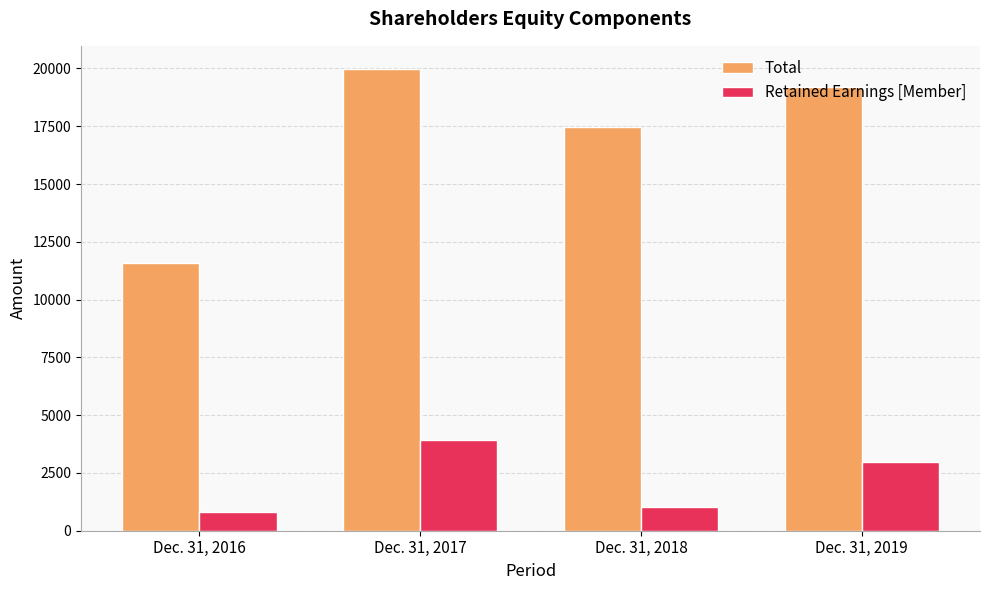

Are the bars grouped side by side (vs. stacked)?

Yes